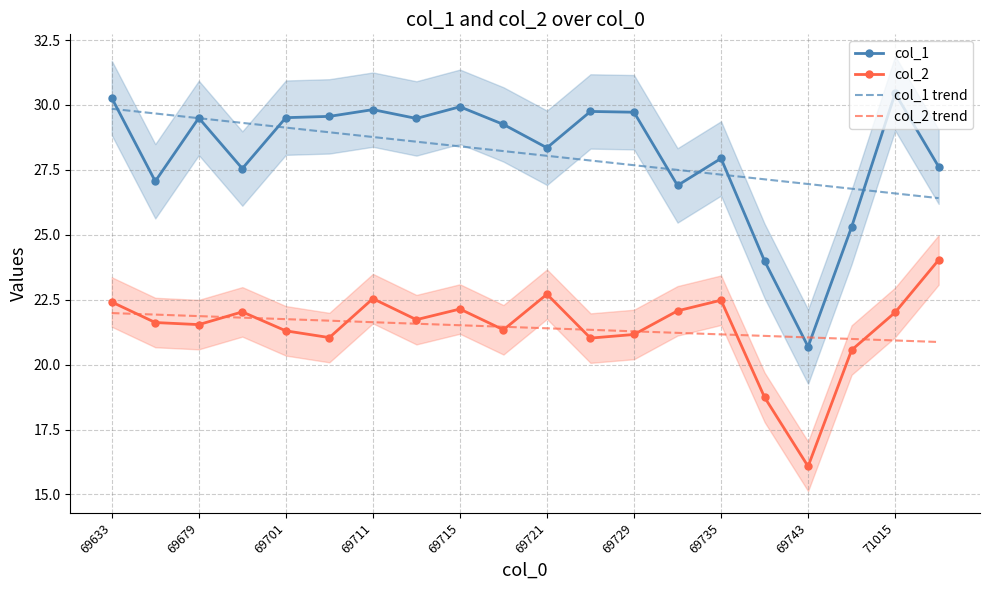

Reading right to left, transcribe all the data shown in this chart.

col_1: 27.6	30.4	25.3	20.7	24.0	27.9	26.9	29.7	29.8	28.4	29.2	29.9	29.5	29.8	29.6	29.5	27.6	29.5	27.1	30.3
col_2: 24.0	22.0	20.6	16.1	18.7	22.5	22.1	21.2	21.0	22.7	21.3	22.1	21.7	22.5	21.0	21.3	22.0	21.5	21.6	22.4
col_1 trend: 26.4	26.6	26.8	27.0	27.1	27.3	27.5	27.7	27.9	28.0	28.2	28.4	28.6	28.8	28.9	29.1	29.3	29.5	29.7	29.9
col_2 trend: 20.9	20.9	21.0	21.0	21.1	21.2	21.2	21.3	21.3	21.4	21.5	21.5	21.6	21.6	21.7	21.7	21.8	21.9	21.9	22.0